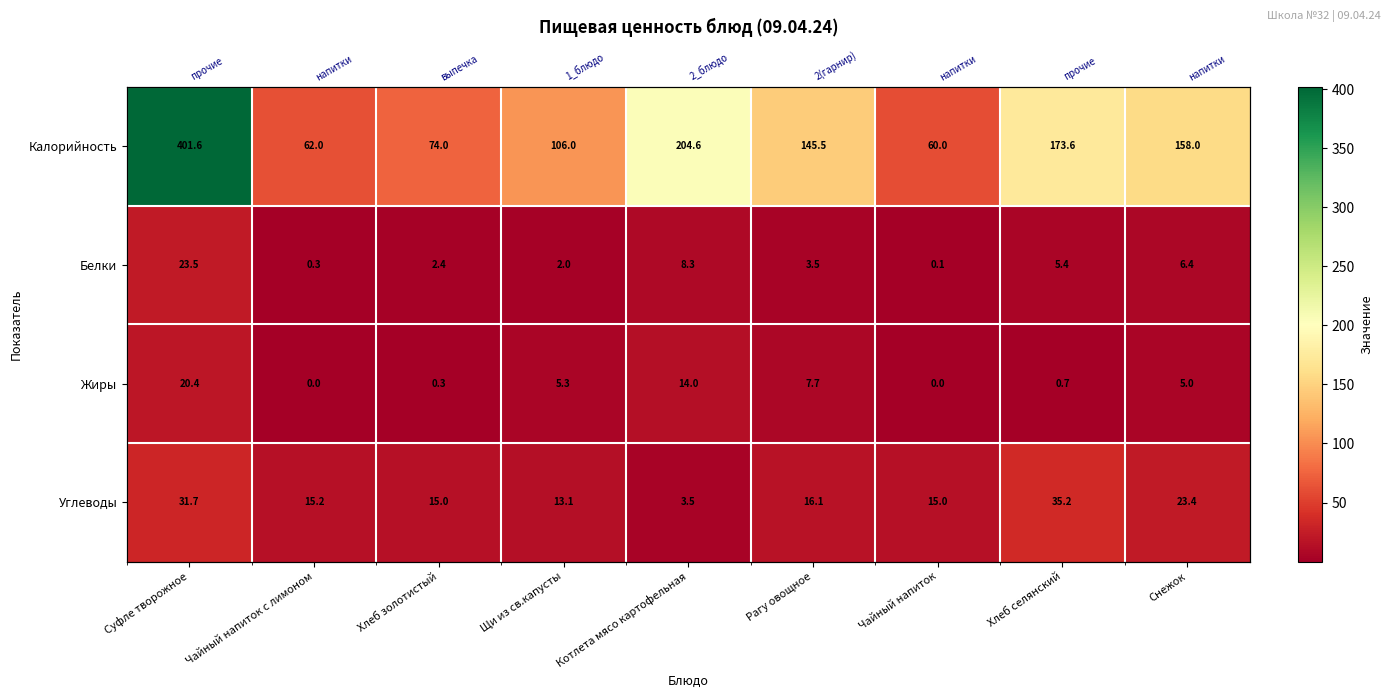

At which category does the chart reach its minimum across all series?

Чайный напиток